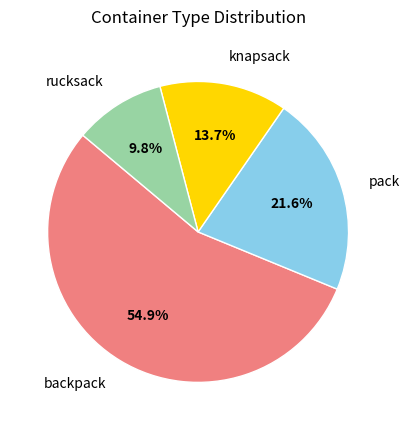

Combined, what portion of the pie is backpack and pack?

76.5%